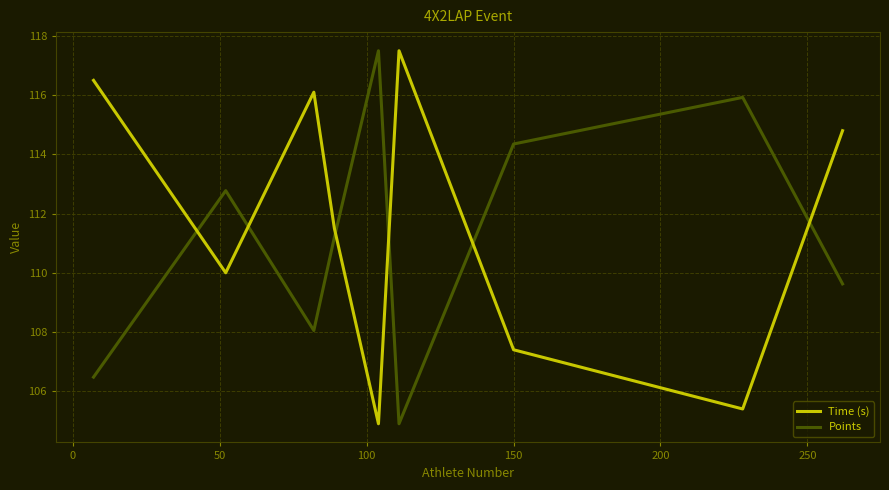

How many times do Time (s) and Points cross each other?

6